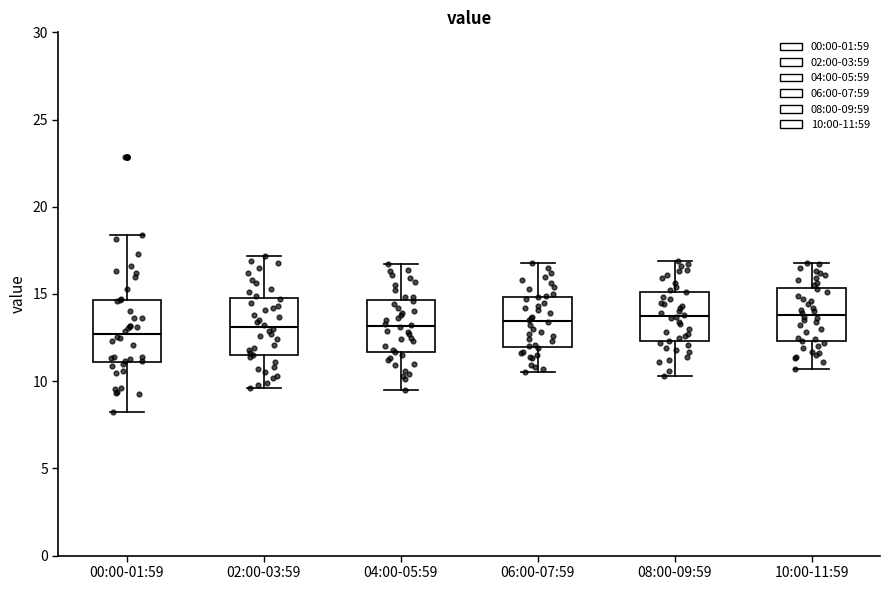

Where is the lower edge of the box for 00:00-01:59 on the y-axis? The values are not printed on the chart, so give them approximately, as read against the axis.

11.0